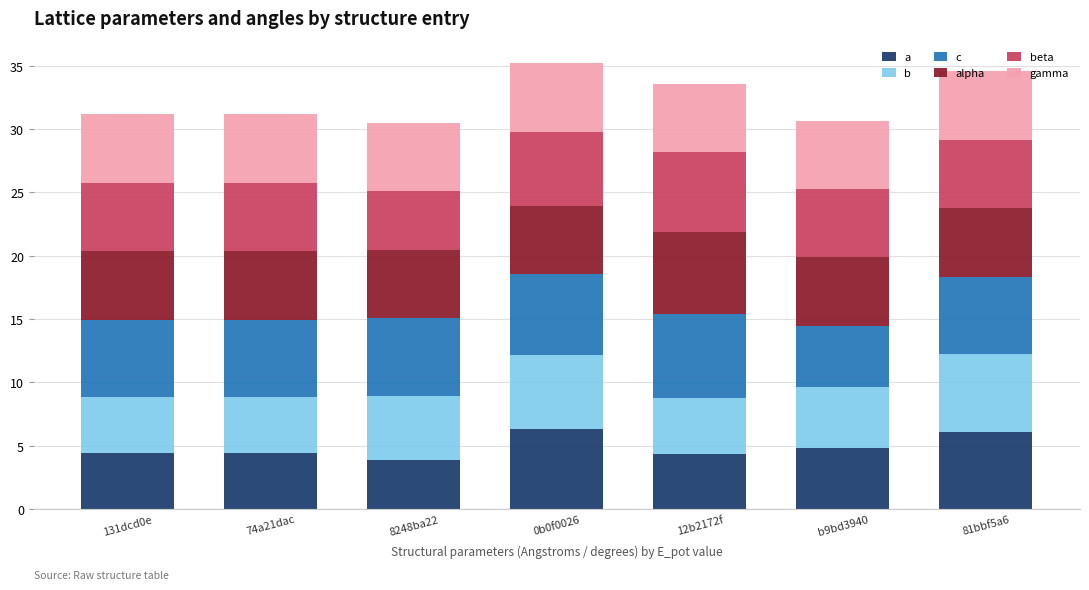

Does the chart contain any negative values?

No